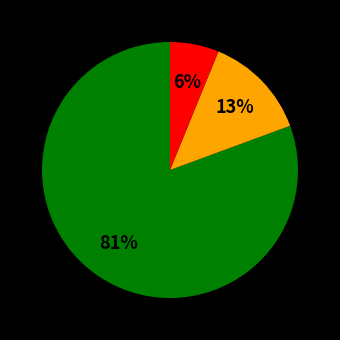

Does any single category account for the majority?

Yes